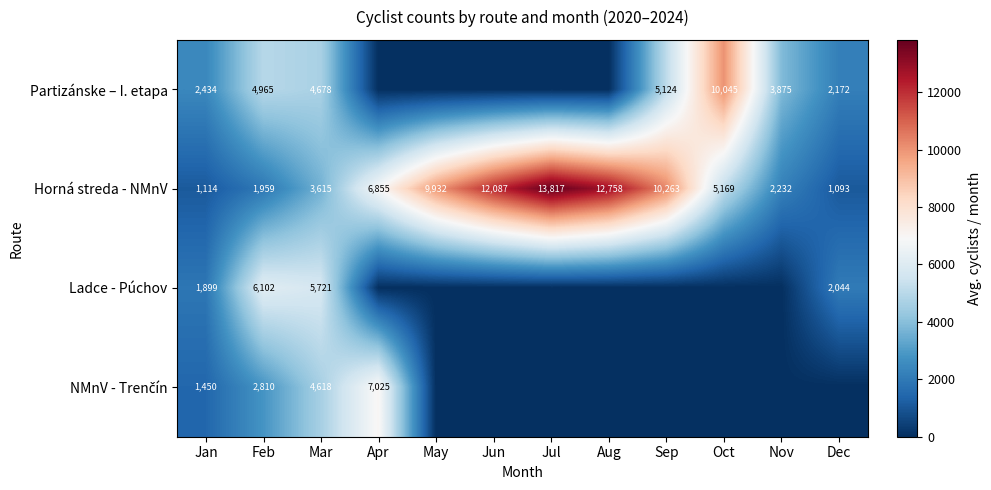

What is the sum of the Horná streda - NMnV values at Oct and Sep?

15432